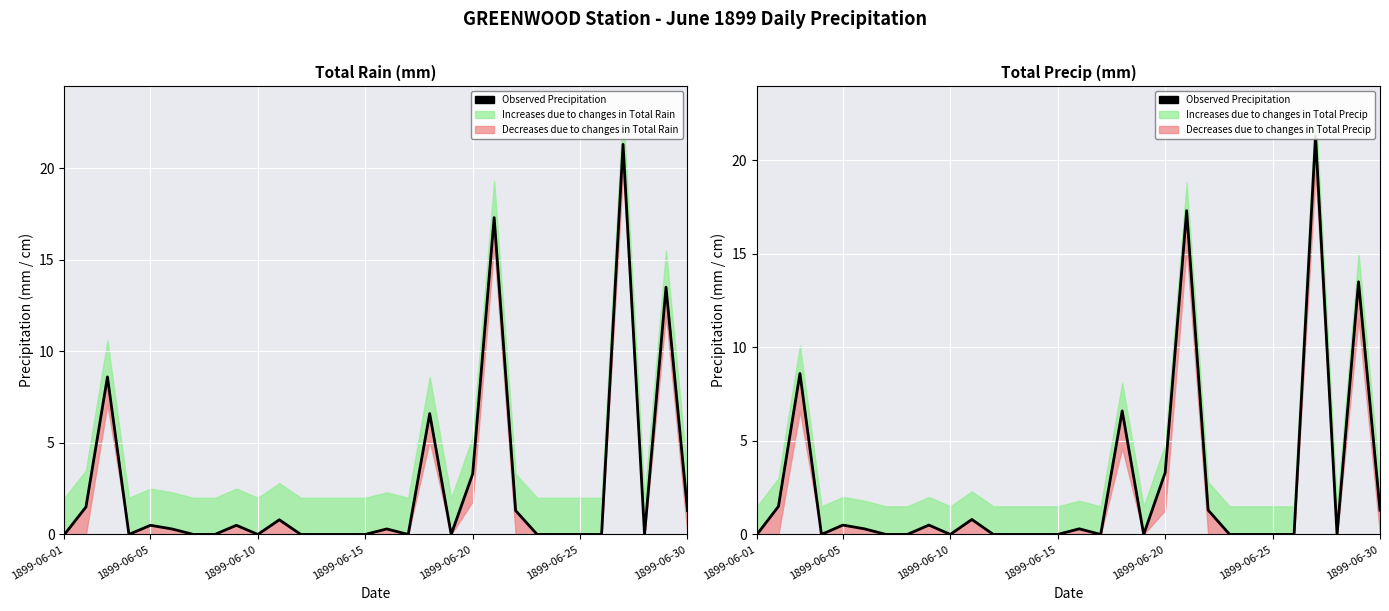

Reading right to left, extract all data points from this chart.

1.3	13.5	0.0	21.3	0.0	0.0	0.0	0.0	1.3	17.3	3.3	0.0	6.6	0.0	0.3	0.0	0.0	0.0	0.0	0.8	0.0	0.5	0.0	0.0	0.3	0.5	0.0	8.6	1.5	0.0